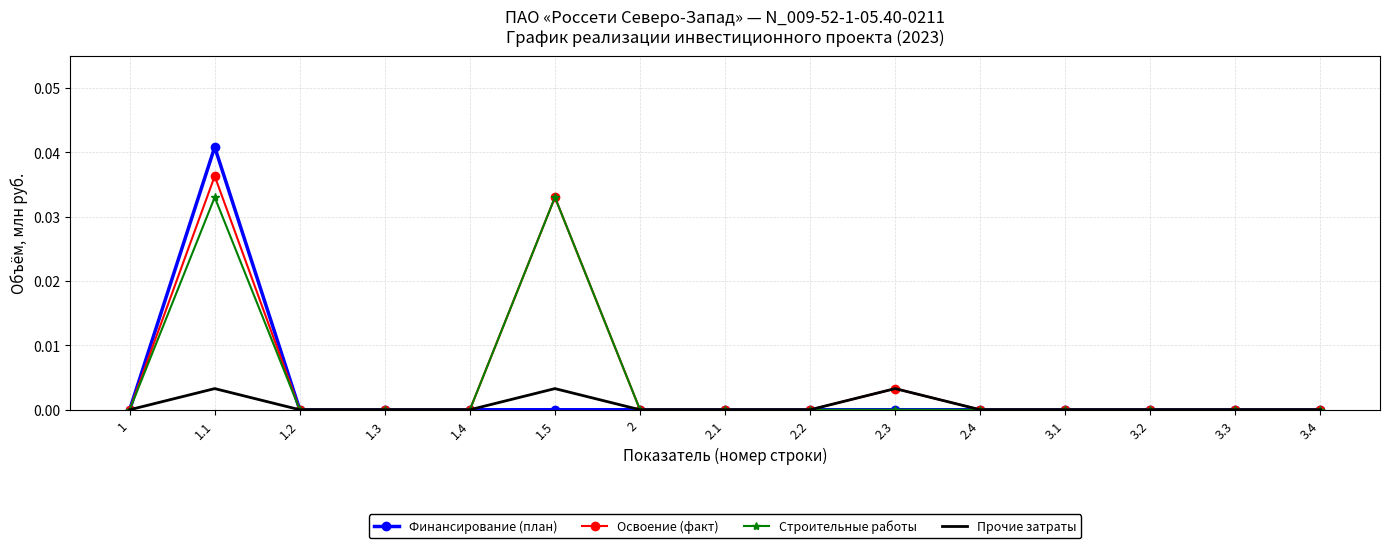

Which series has the largest range (max minus min)?

Финансирование (план)